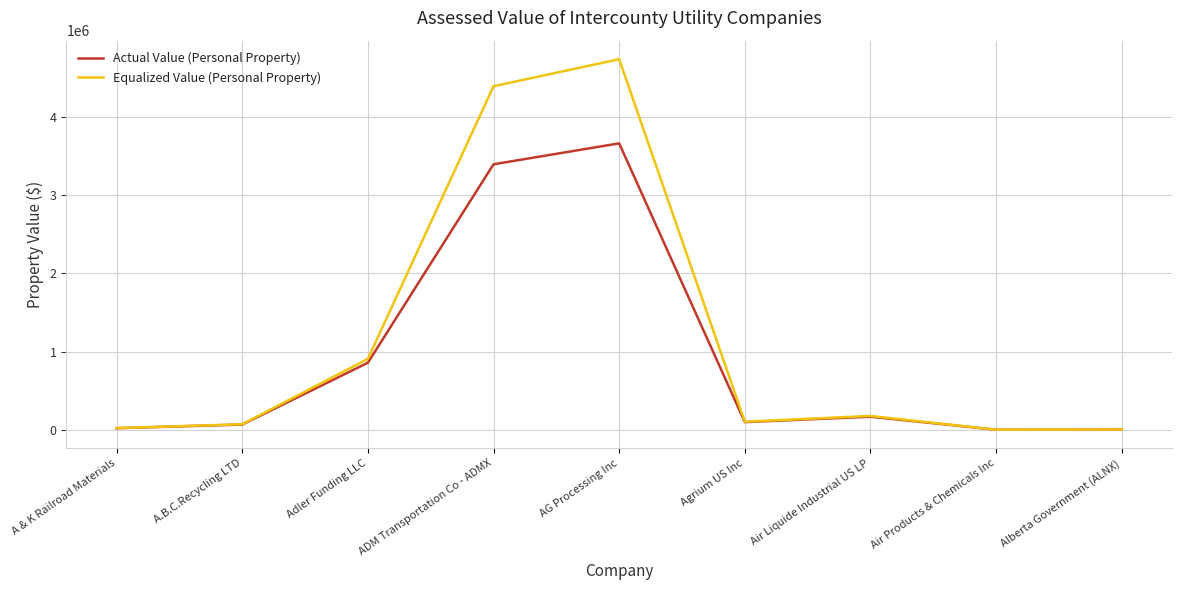

What is the difference between the Equalized Value (Personal Property) values at AG Processing Inc and Adler Funding LLC?

3825524